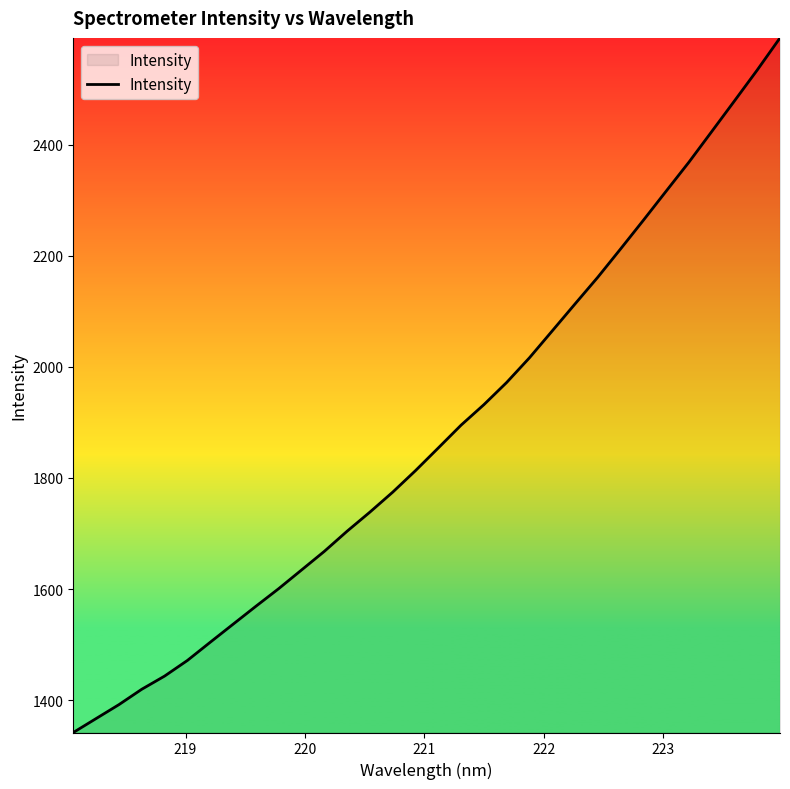

What is the maximum value shown in the chart?

2592.2